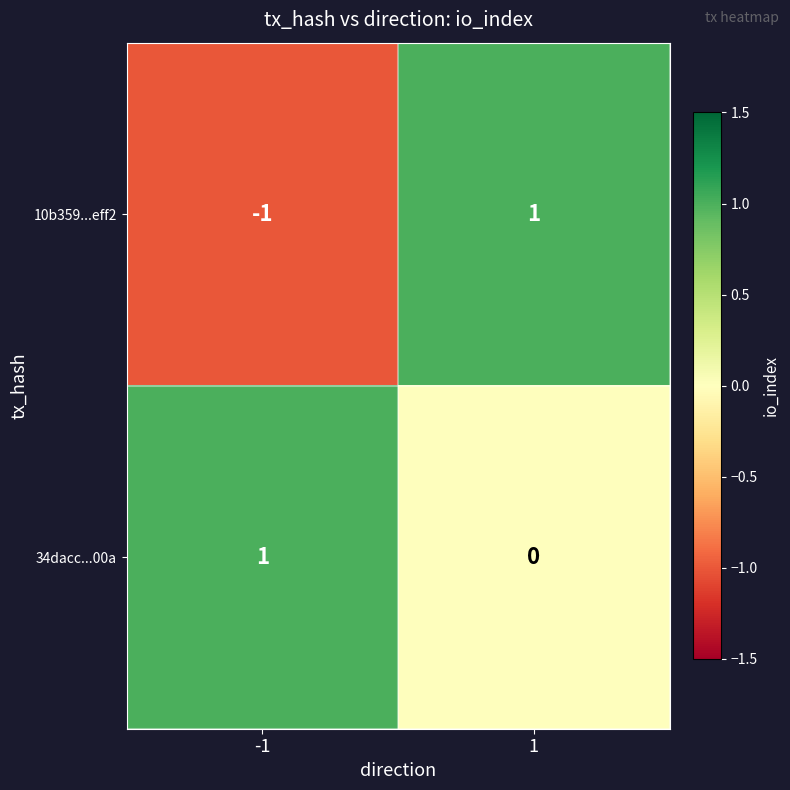

At -1, list the series in order from smallest to largest.

10b359...eff2, 34dacc...00a